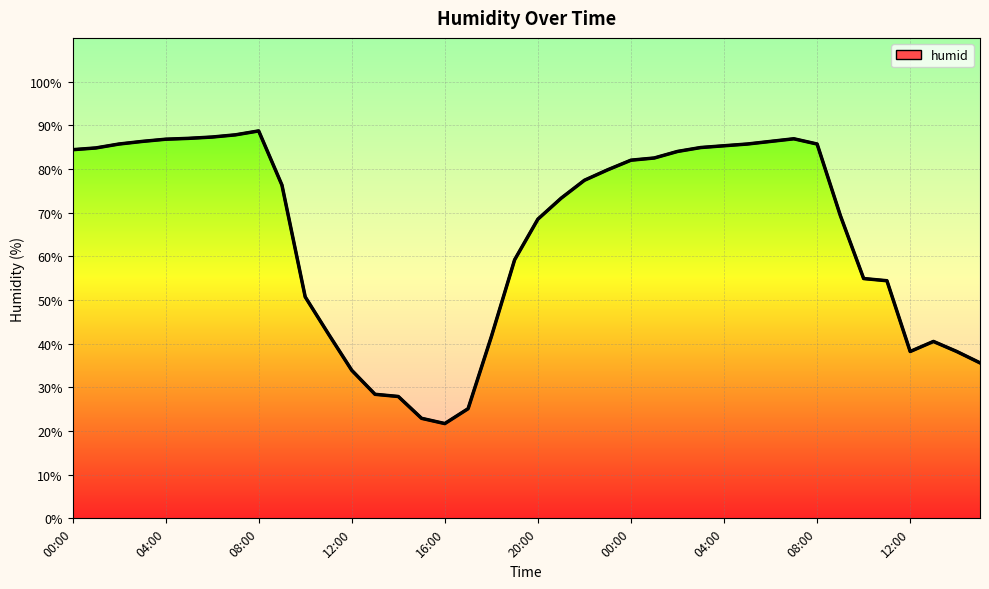

At which category does the chart reach its minimum across all series?

16:00